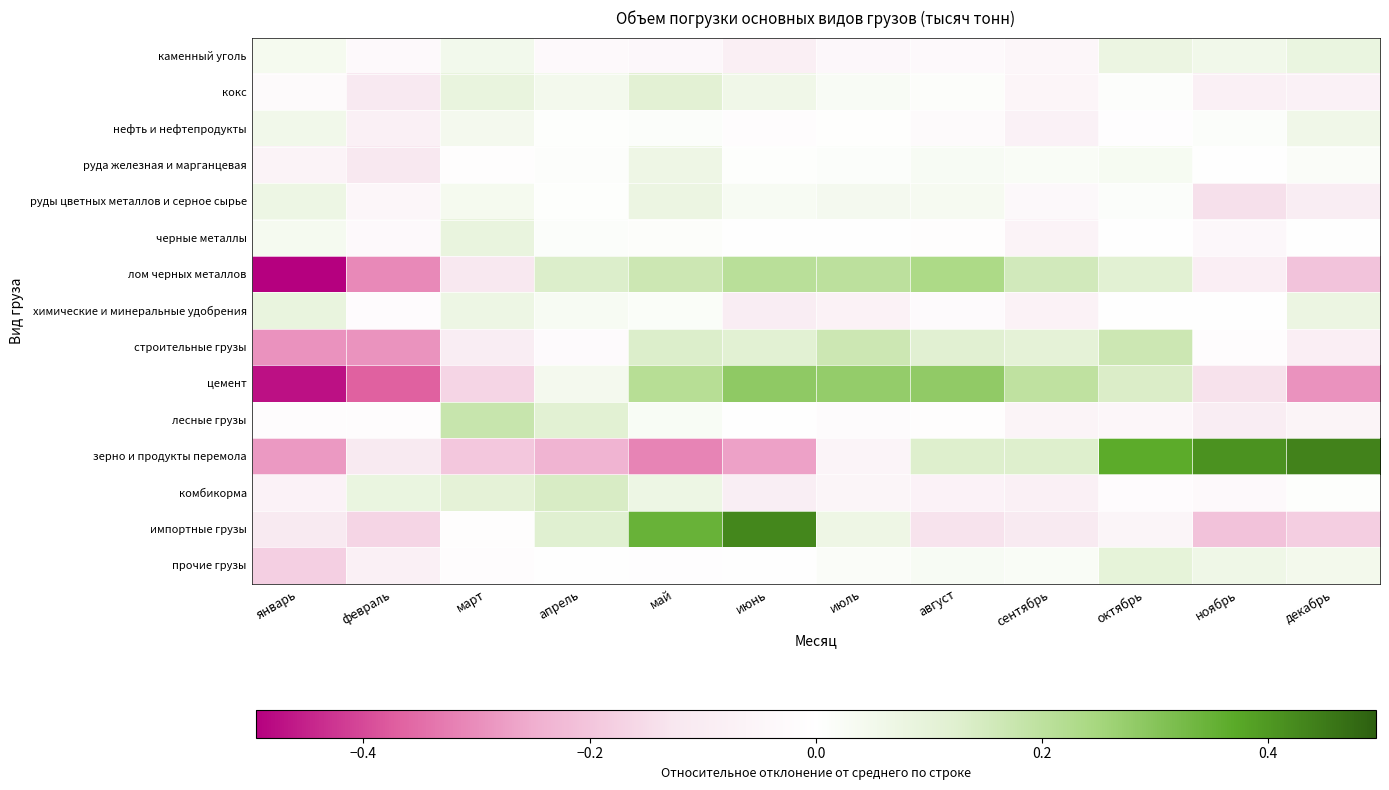

What is the difference between the highest and lowest values at январь?

0.6